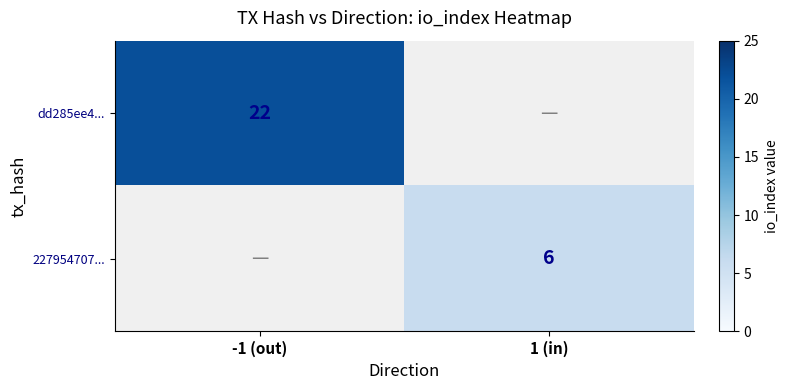

Is it true that dd285ee4... equals 8 at -1 (out)?

False